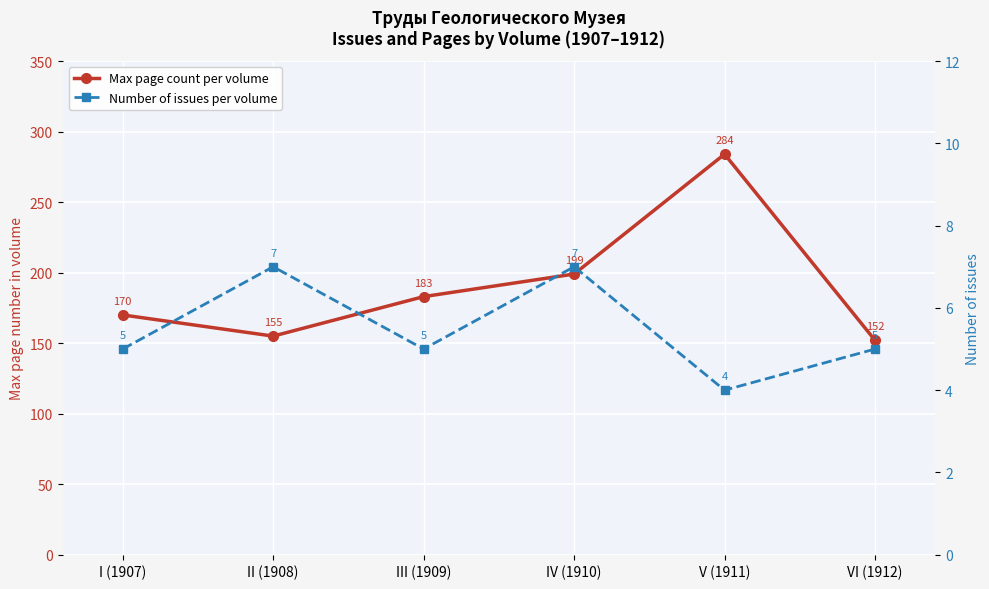

List the series in order of their peak value, lowest first.

Number of issues per volume, Max page count per volume